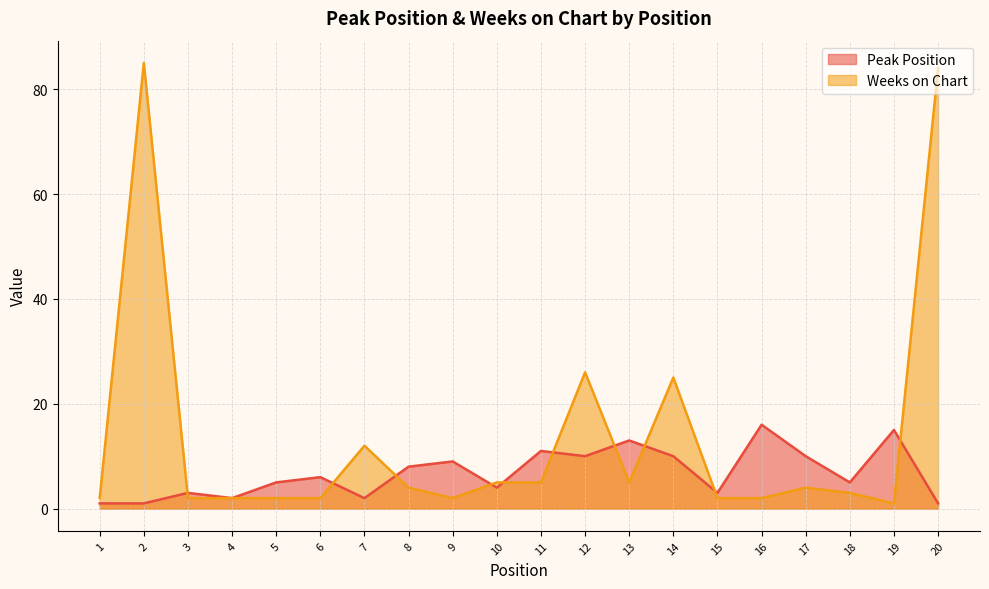

At which category is the sum across all series the highest?

2